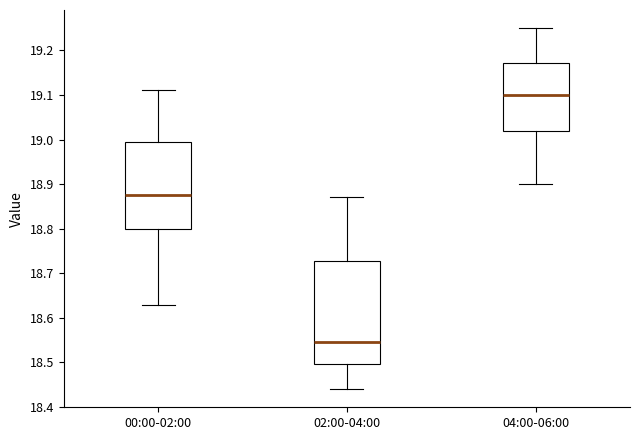

Reading left to right, read every box against the y-axis: the position of its median line, the range the box covers, and the ends of its whiskers. The values are not printed on the chart, so give them approximately, as read against the axis.

00:00-02:00: median 18.88, box 18.80 to 19.00, whiskers 18.63 to 19.11
02:00-04:00: median 18.55, box 18.50 to 18.73, whiskers 18.44 to 18.87
04:00-06:00: median 19.10, box 19.02 to 19.17, whiskers 18.90 to 19.25